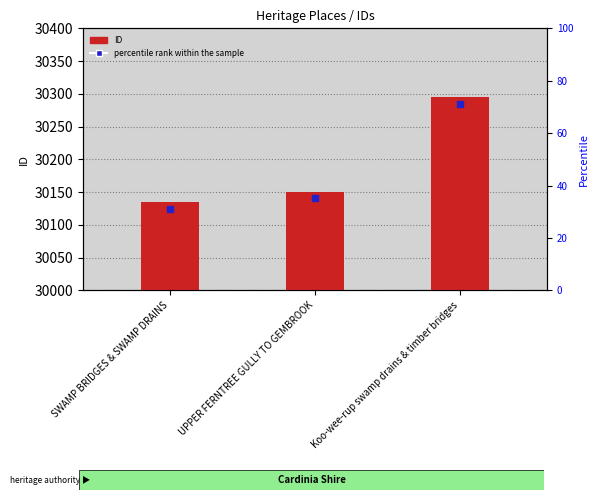

How many values are between 30135 and 30295?

3